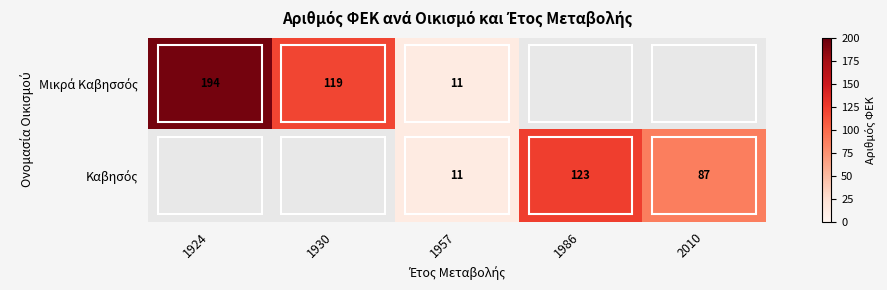

Between 1986 and 2010, which is larger?

2010